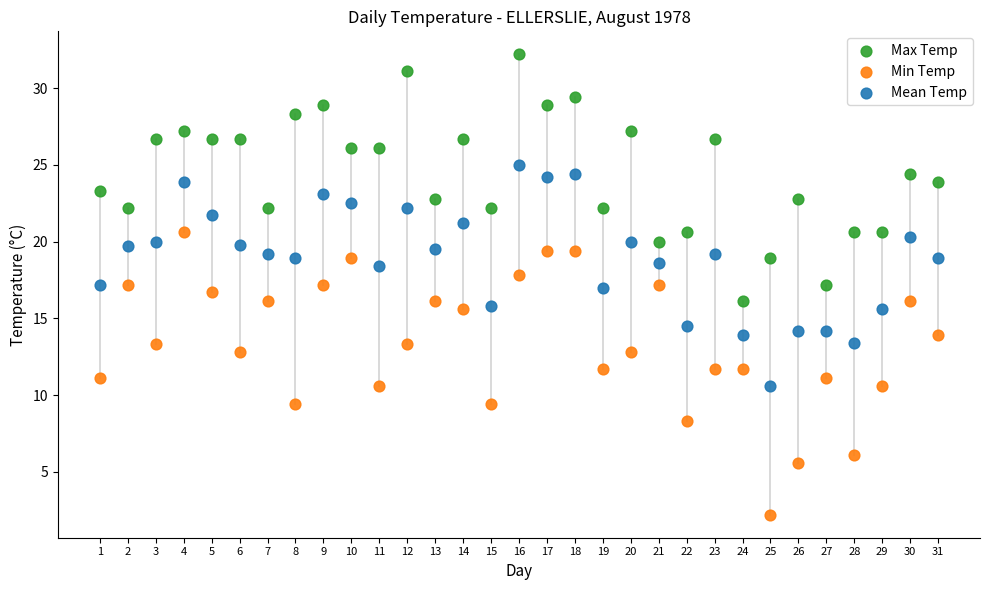

Across all data points, what is the range of X values (max minus min)?

30.0